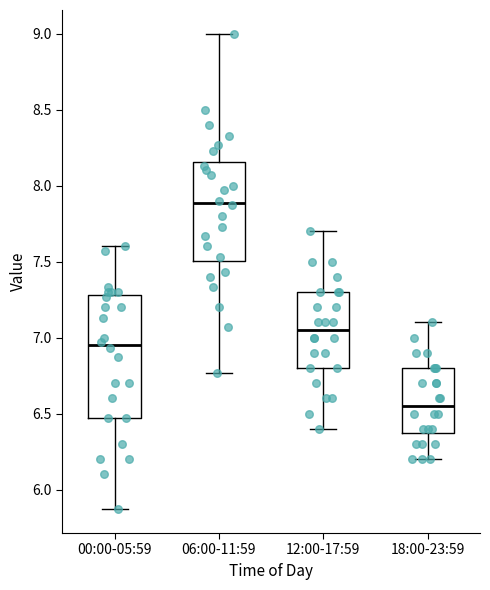

Which box's median line is the lowest?

18:00-23:59